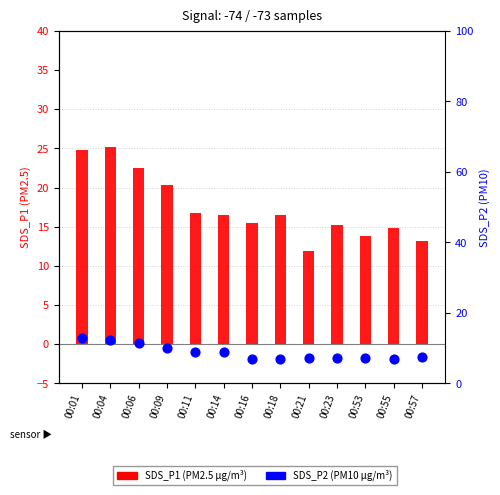

Is the value of SDS_P2 at 00:21 greater than the value of SDS_P1 at 00:55?

No